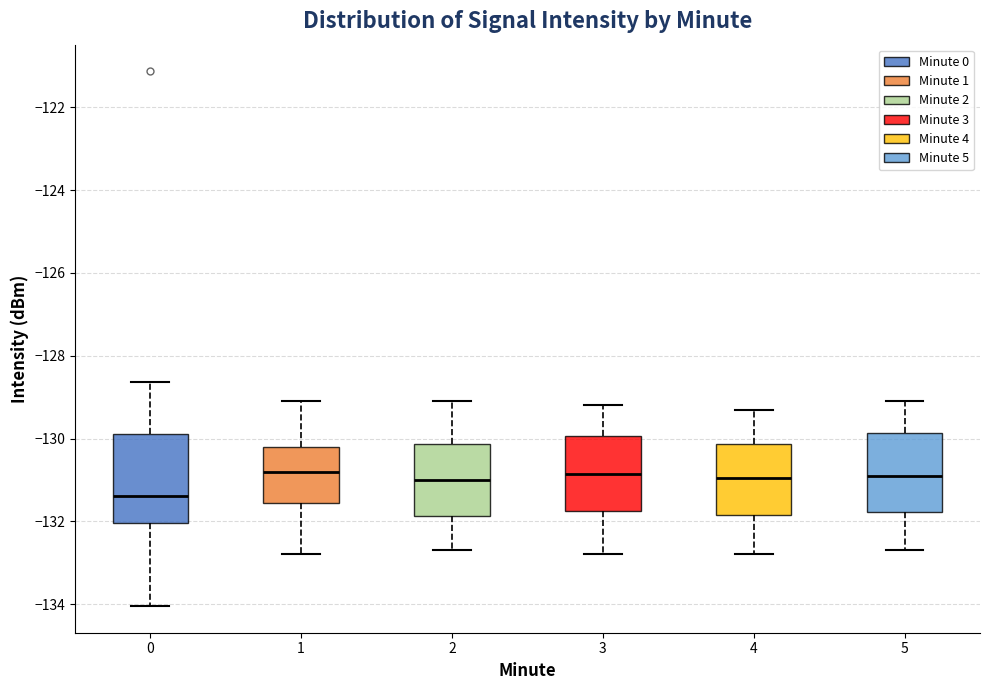

Reading left to right, transcribe this box plot: for each box, give where its median line is, the range the box spans, and where its two whiskers end, as read against the y-axis. The values are not printed on the chart, so give them approximately, as read against the axis.

0: median -131.4, box -132.0 to -129.8, whiskers -134.0 to -128.6
1: median -130.8, box -131.6 to -130.2, whiskers -132.8 to -129.0
2: median -131.0, box -131.8 to -130.2, whiskers -132.6 to -129.0
3: median -130.8, box -131.8 to -130.0, whiskers -132.8 to -129.2
4: median -131.0, box -131.8 to -130.2, whiskers -132.8 to -129.2
5: median -130.8, box -131.8 to -129.8, whiskers -132.6 to -129.0